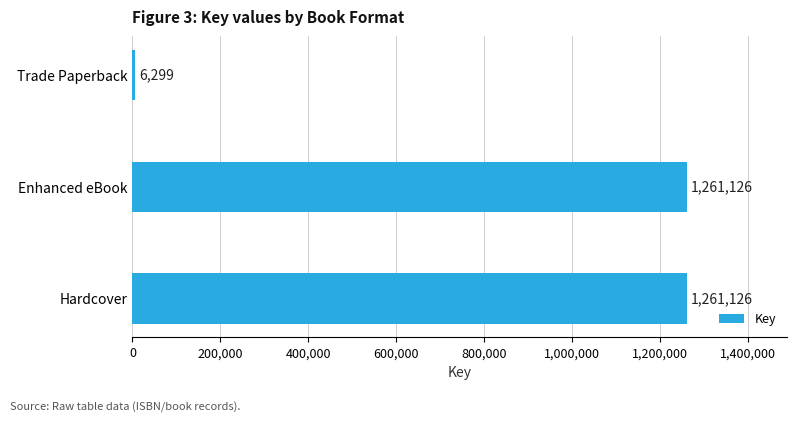

Count the number of data series in this chart.

1